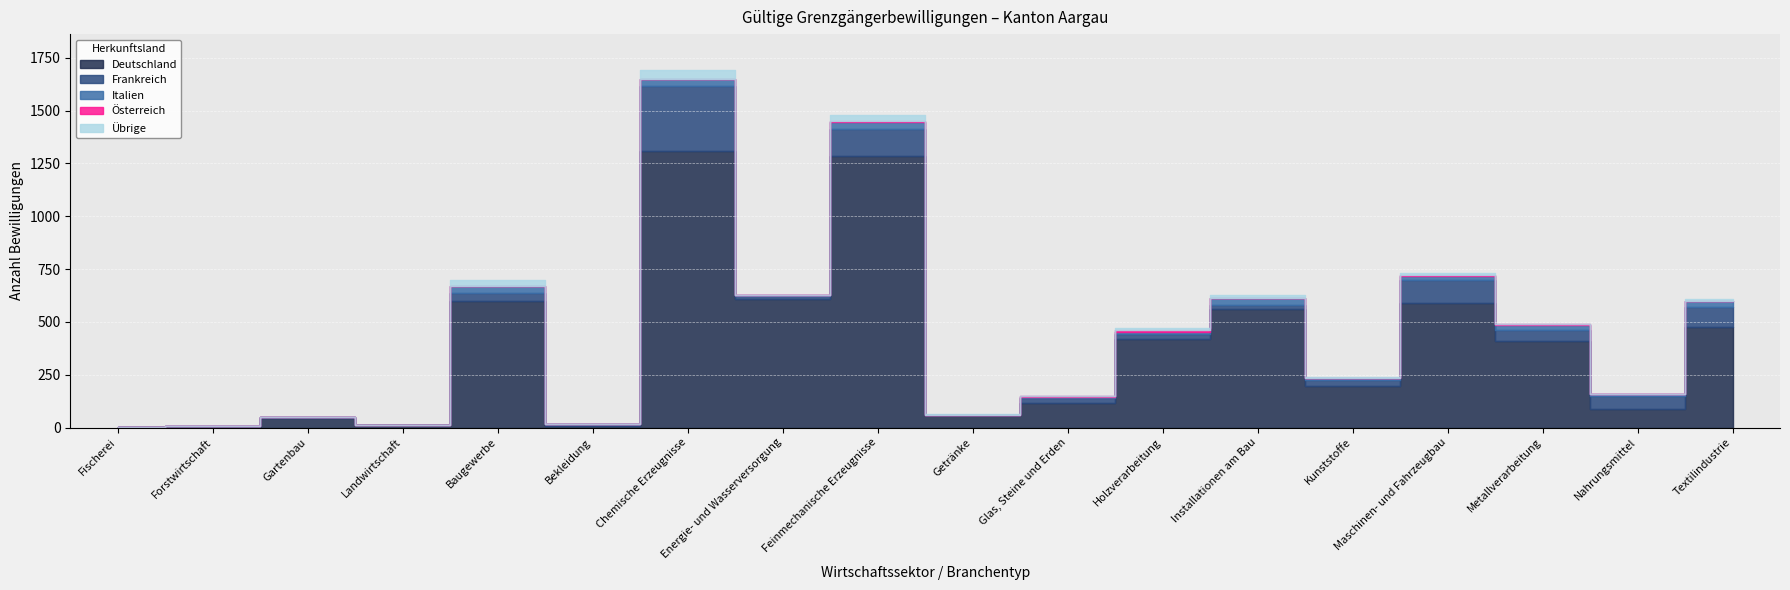

True or false: Übrige and Österreich intersect in this chart.

False